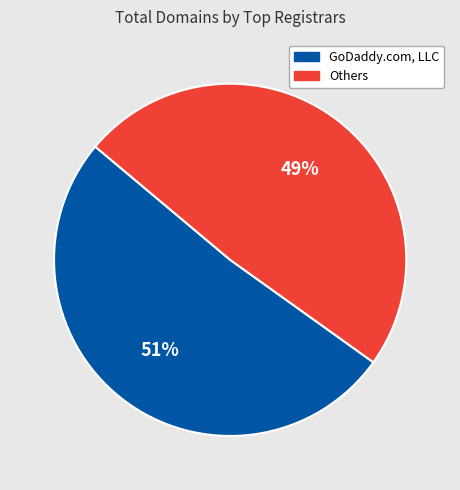

Does any single category account for the majority?

Yes